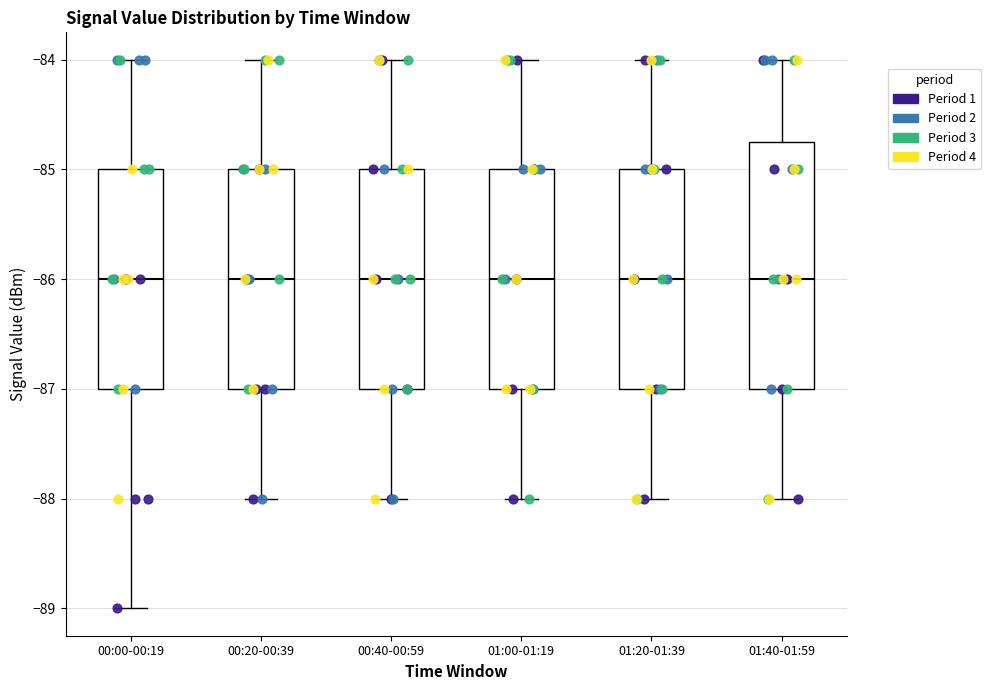

Reading left to right, transcribe this box plot: for each box, give where its median line is, the range the box spans, and where its two whiskers end, as read against the y-axis. The values are not printed on the chart, so give them approximately, as read against the axis.

00:00-00:19: median -86.0, box -87.0 to -85.0, whiskers -89.0 to -84.0
00:20-00:39: median -86.0, box -87.0 to -85.0, whiskers -88.0 to -84.0
00:40-00:59: median -86.0, box -87.0 to -85.0, whiskers -88.0 to -84.0
01:00-01:19: median -86.0, box -87.0 to -85.0, whiskers -88.0 to -84.0
01:20-01:39: median -86.0, box -87.0 to -85.0, whiskers -88.0 to -84.0
01:40-01:59: median -86.0, box -87.0 to -84.7, whiskers -88.0 to -84.0